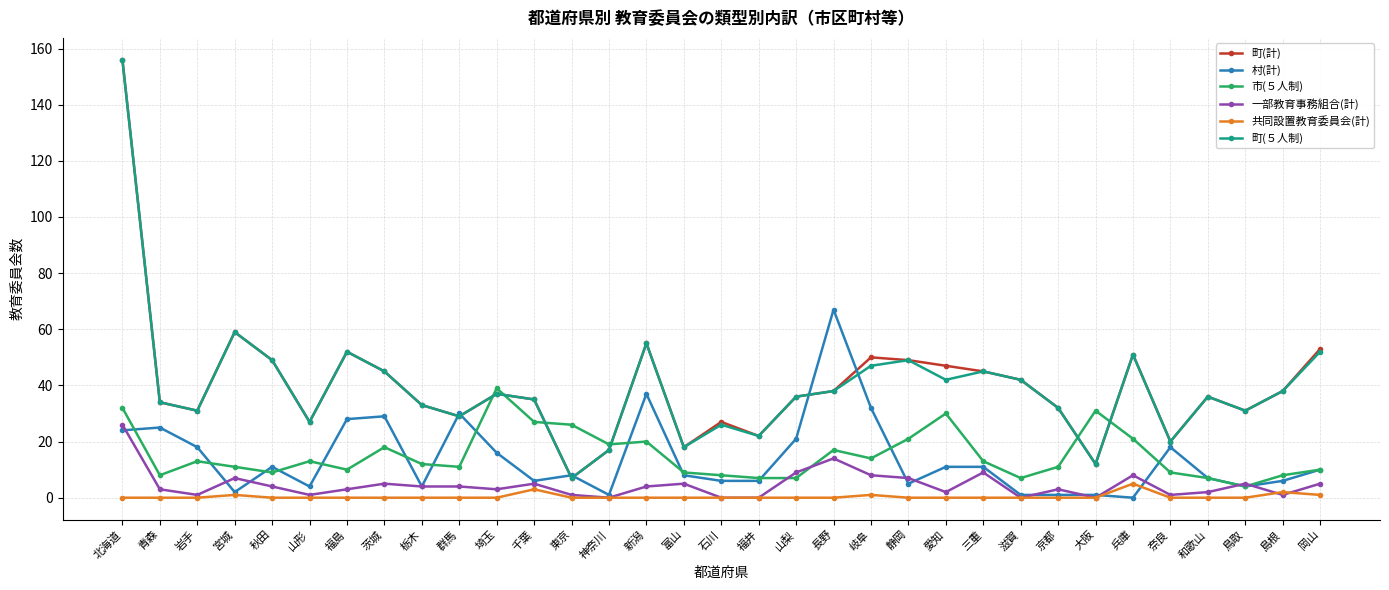

Where is the first local minimum for 町(５人制)?

岩手